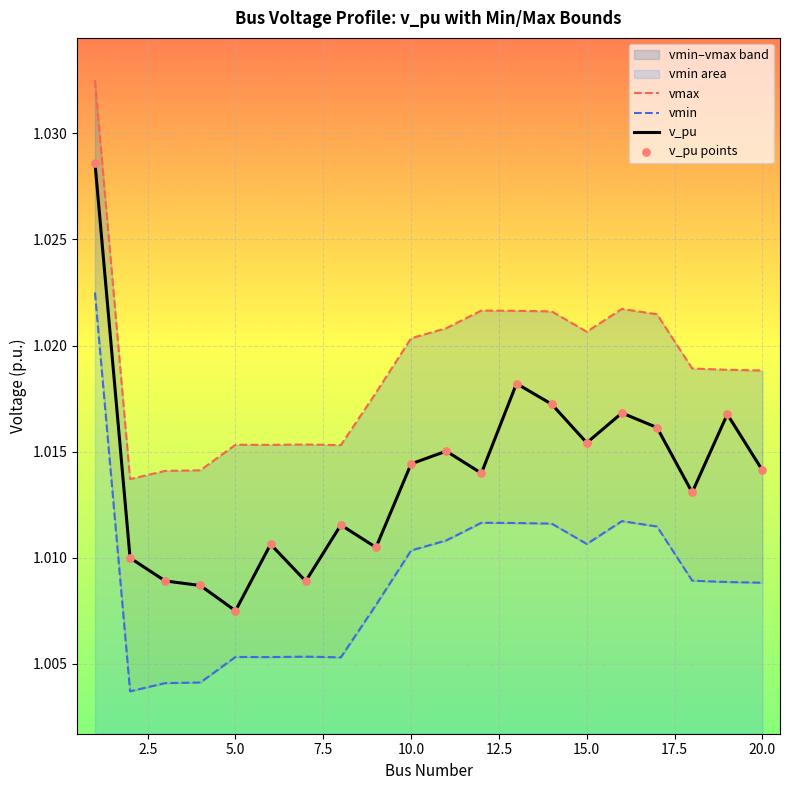

Where is v_pu nearest to the value 1?

5.0